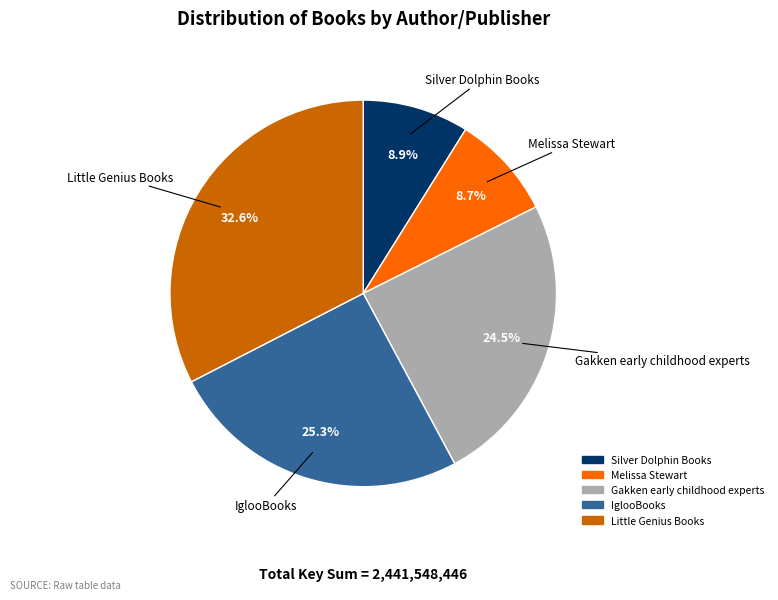

Does any single category account for the majority?

No